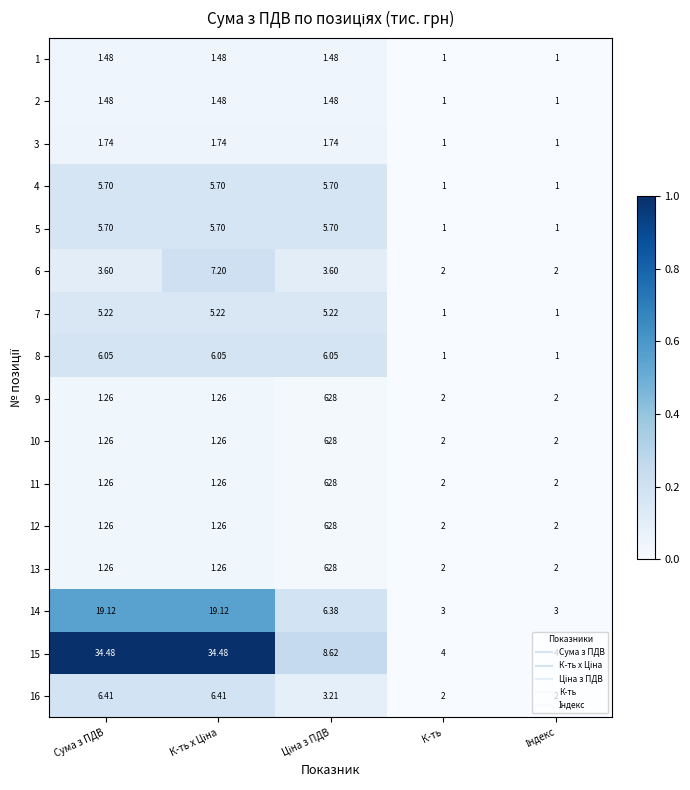

Where does the 5 series first go above 5?

Сума з ПДВ